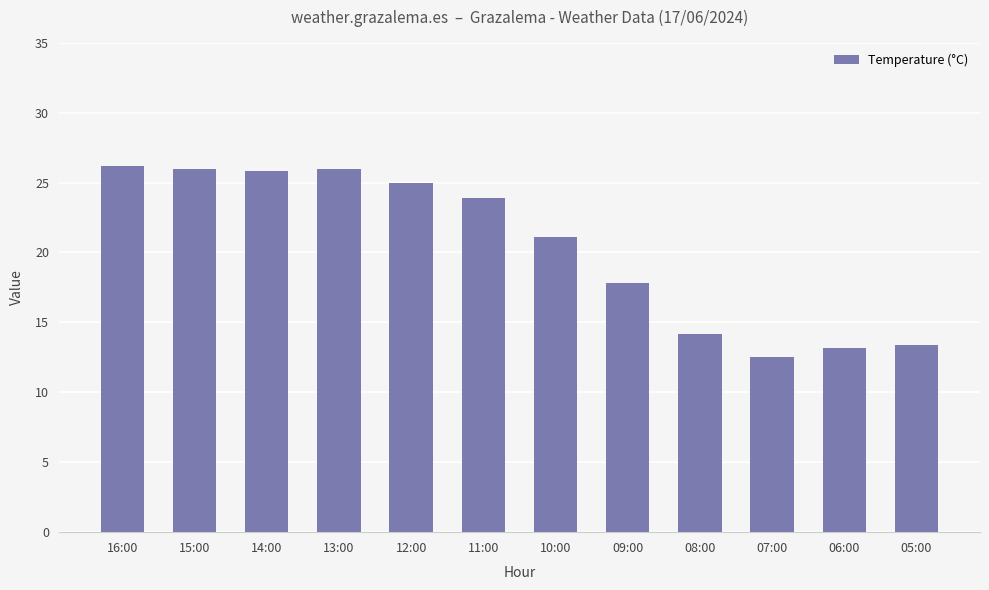

Is it true that the value at 13:00 is 17.0?

False